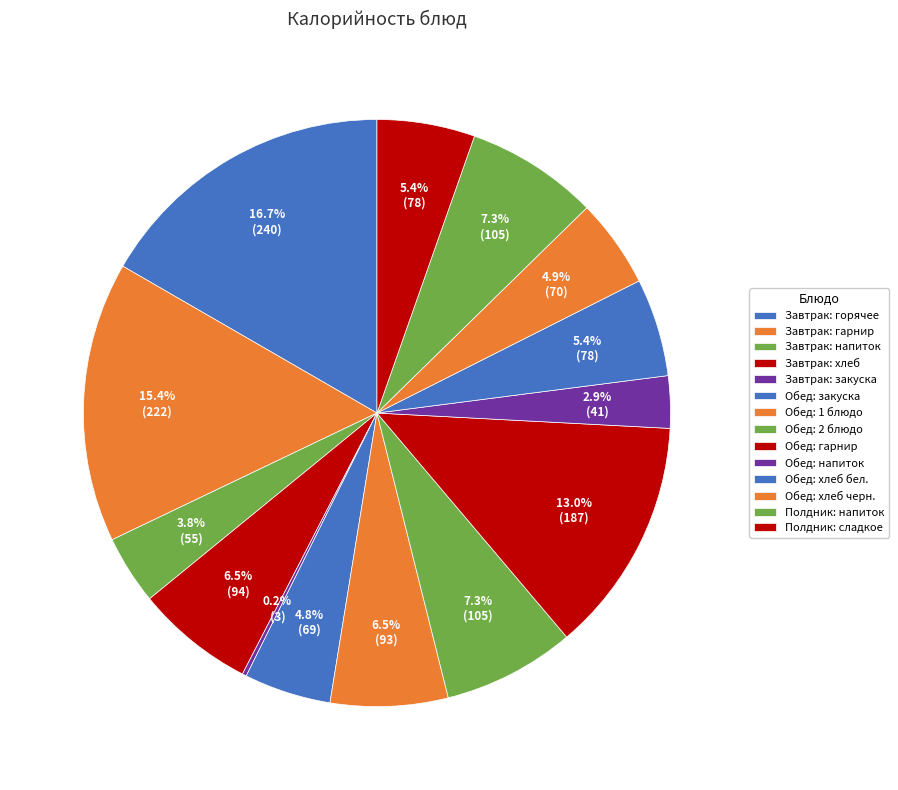

Count the number of slices in the pie.

14